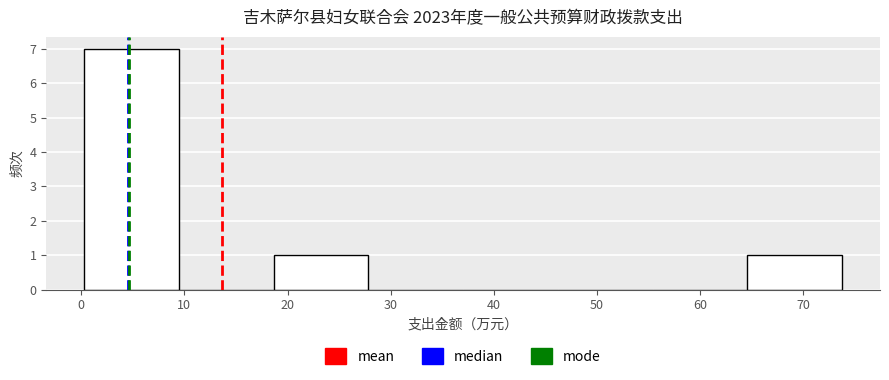

Reading left to right, list every bar in this chart as the range it spans on the x-axis followed by its height. Neither the bar edges nor the heights are printed on the chart, so give them approximately, as read against the axes.

0 to 9: 7
9 to 19: 0
19 to 28: 1
28 to 37: 0
37 to 46: 0
46 to 55: 0
55 to 65: 0
65 to 74: 1